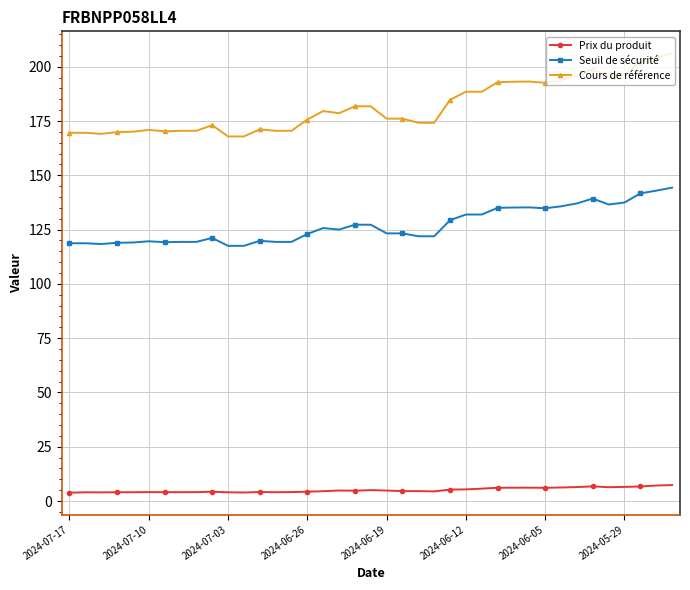

True or false: Cours de référence has more than 2 interior local peaks.

True